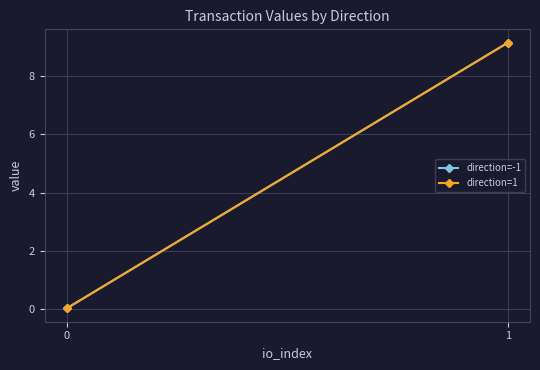

Reading left to right, transcribe all the data shown in this chart.

direction=-1: 0=0.0	1=9.1
direction=1: 0=0.0	1=9.1